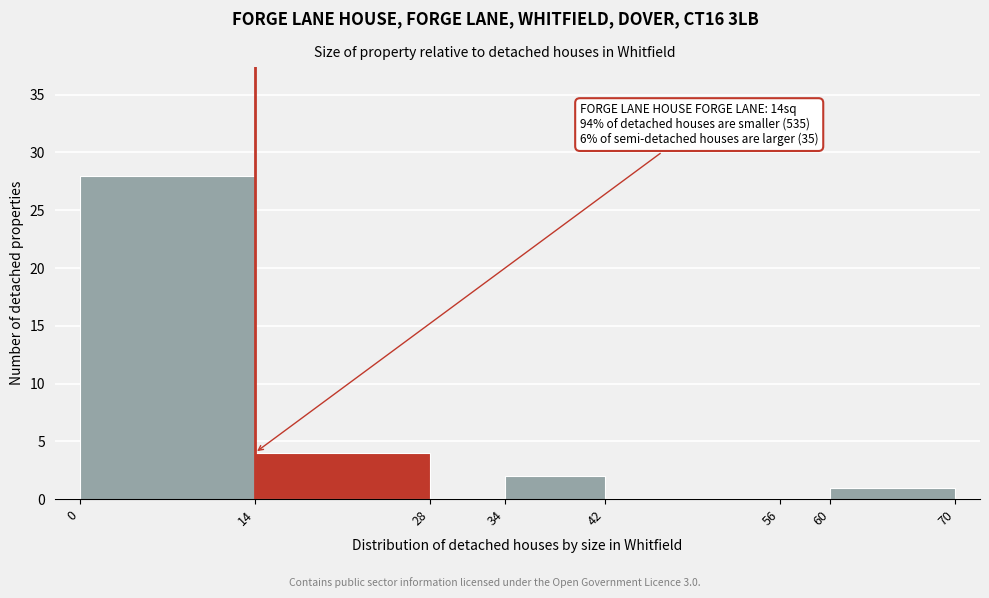

Which range on the x-axis has the tallest bar?

0 to 14